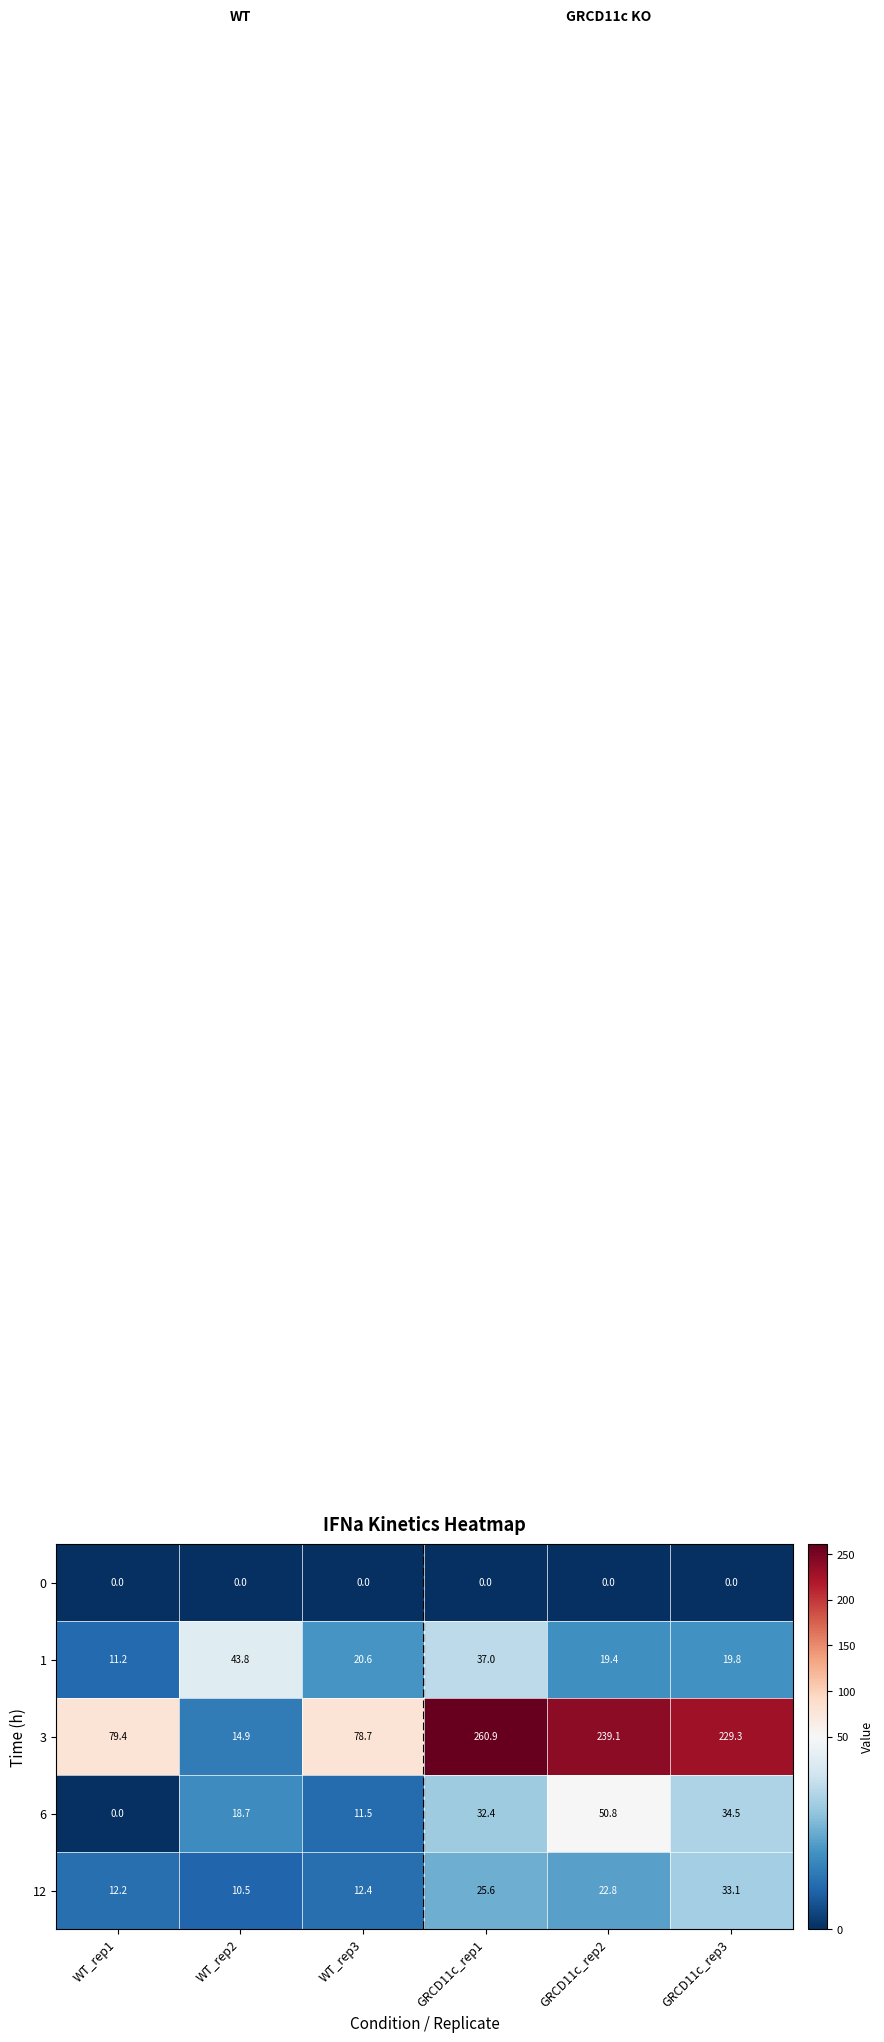

What is the greatest value displayed?

260.9